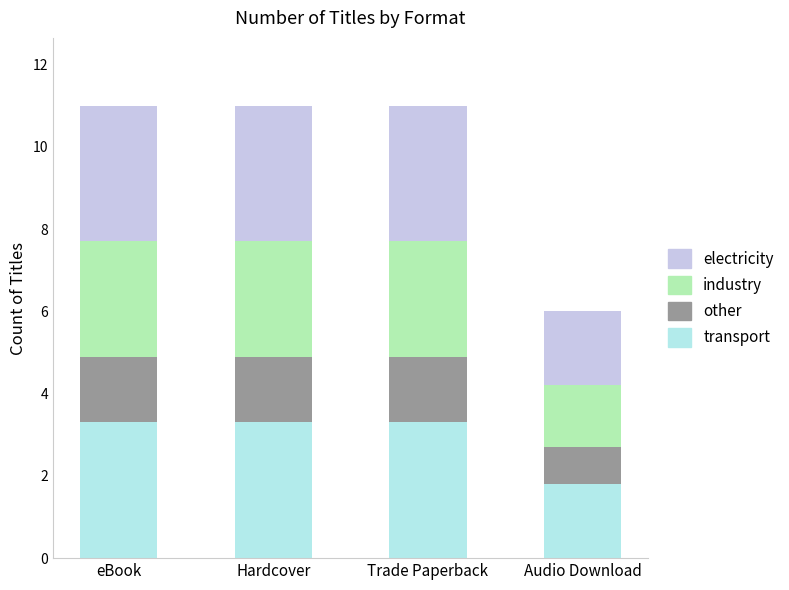

How many bars are there in total?

4